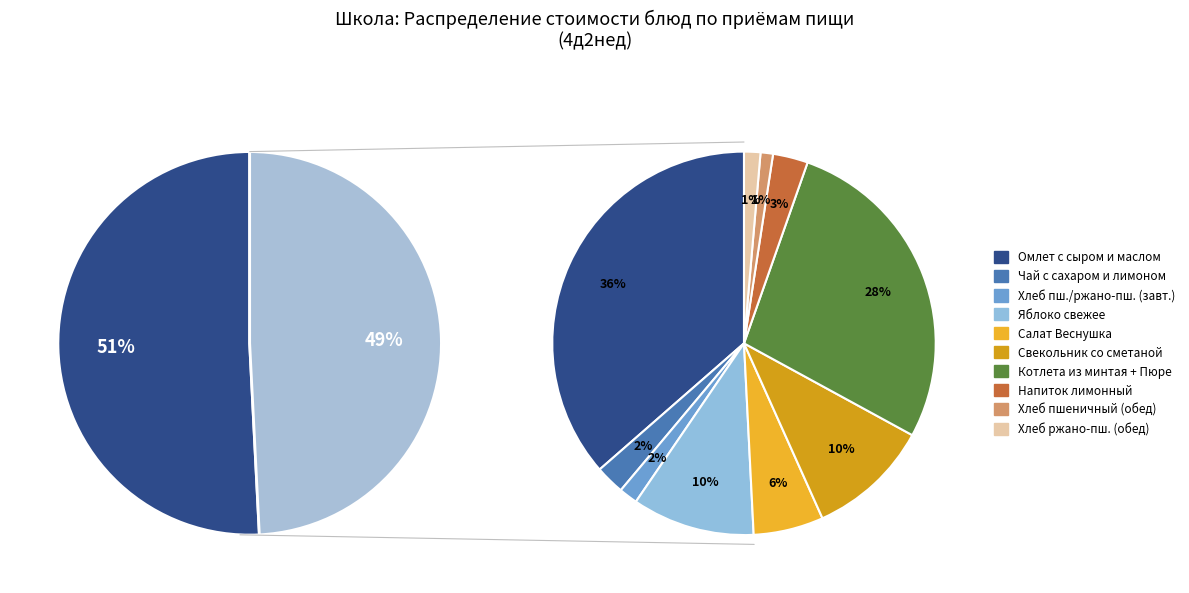

To the nearest percent, what is the combined percentage of Напиток лимонный and Яблоко свежее?

13%